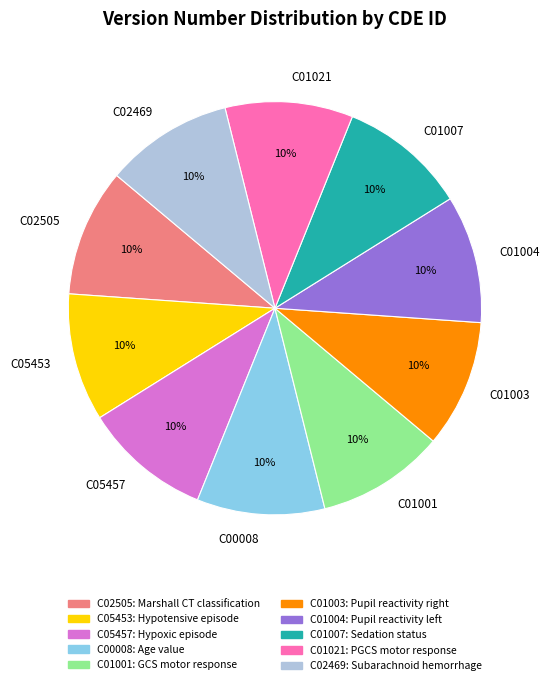

Combined, do C01021 and C01001 account for over 50%?

No